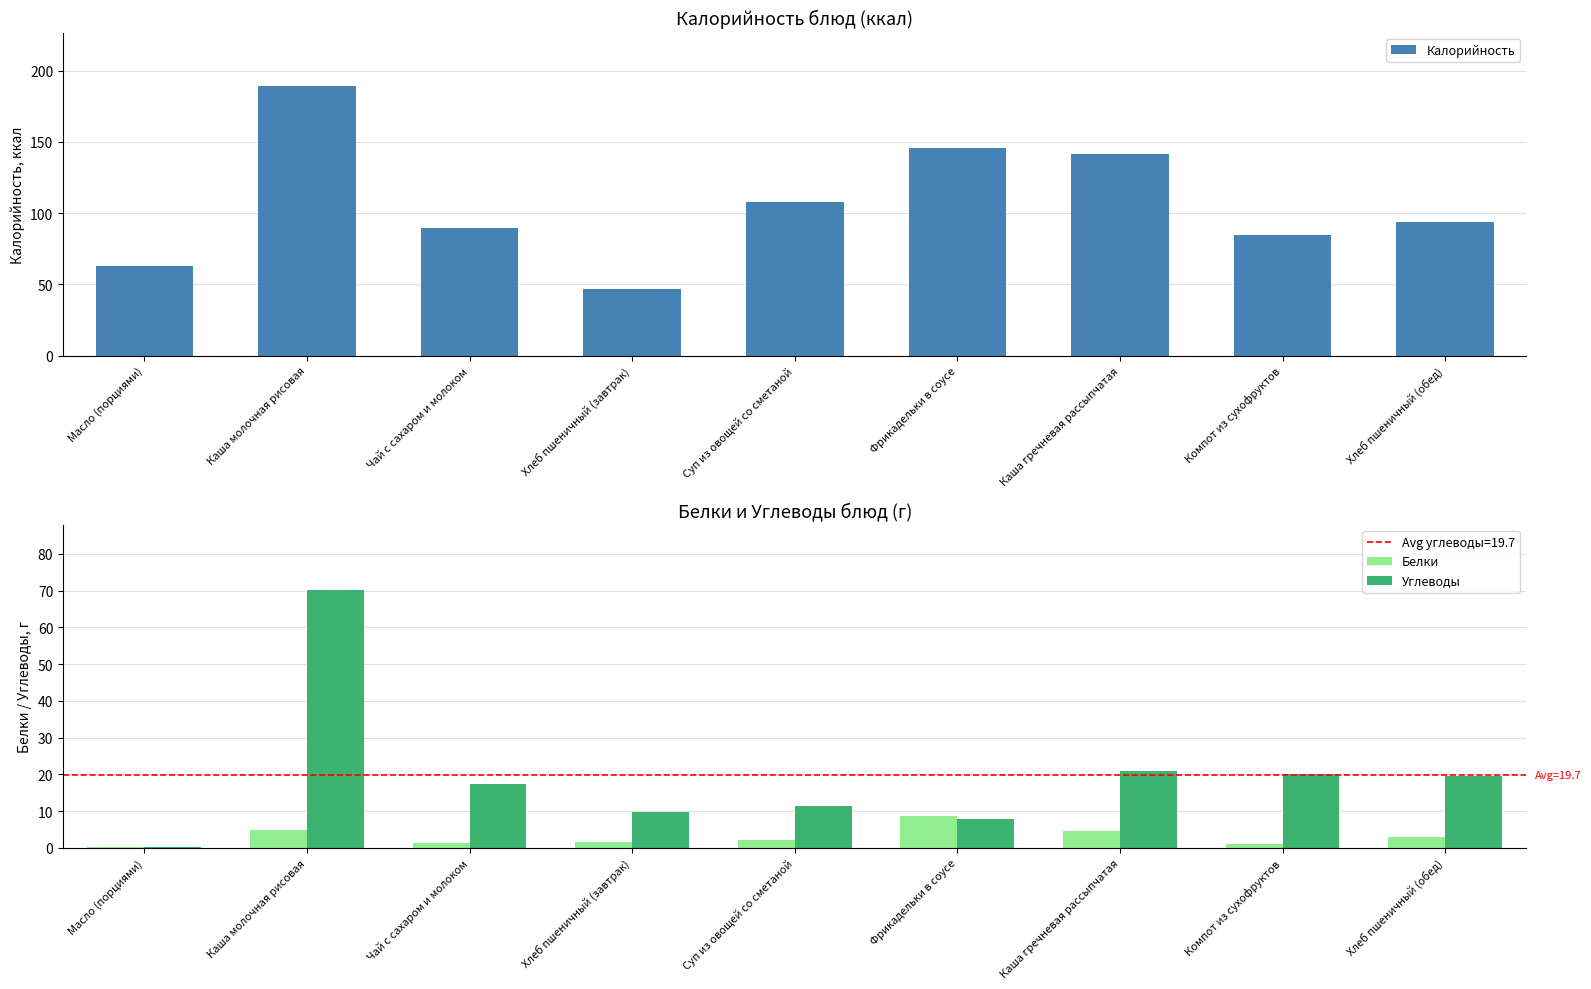

How many bars are there in total?

27